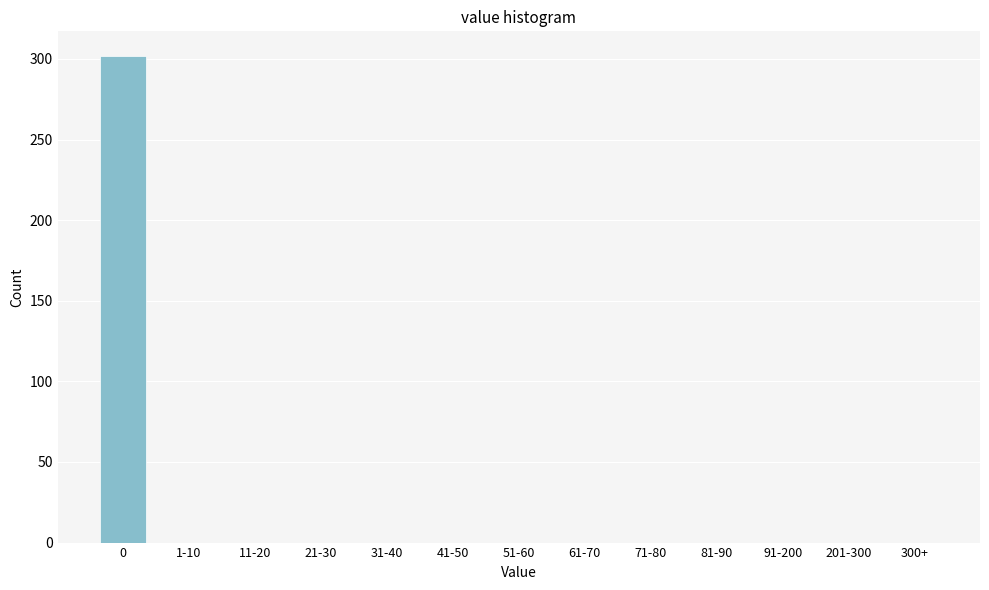

Reading right to left, transcribe all the data shown in this chart.

300+=0	201-300=0	91-200=0	81-90=0	71-80=0	61-70=0	51-60=0	41-50=0	31-40=0	21-30=0	11-20=0	1-10=0	0=302